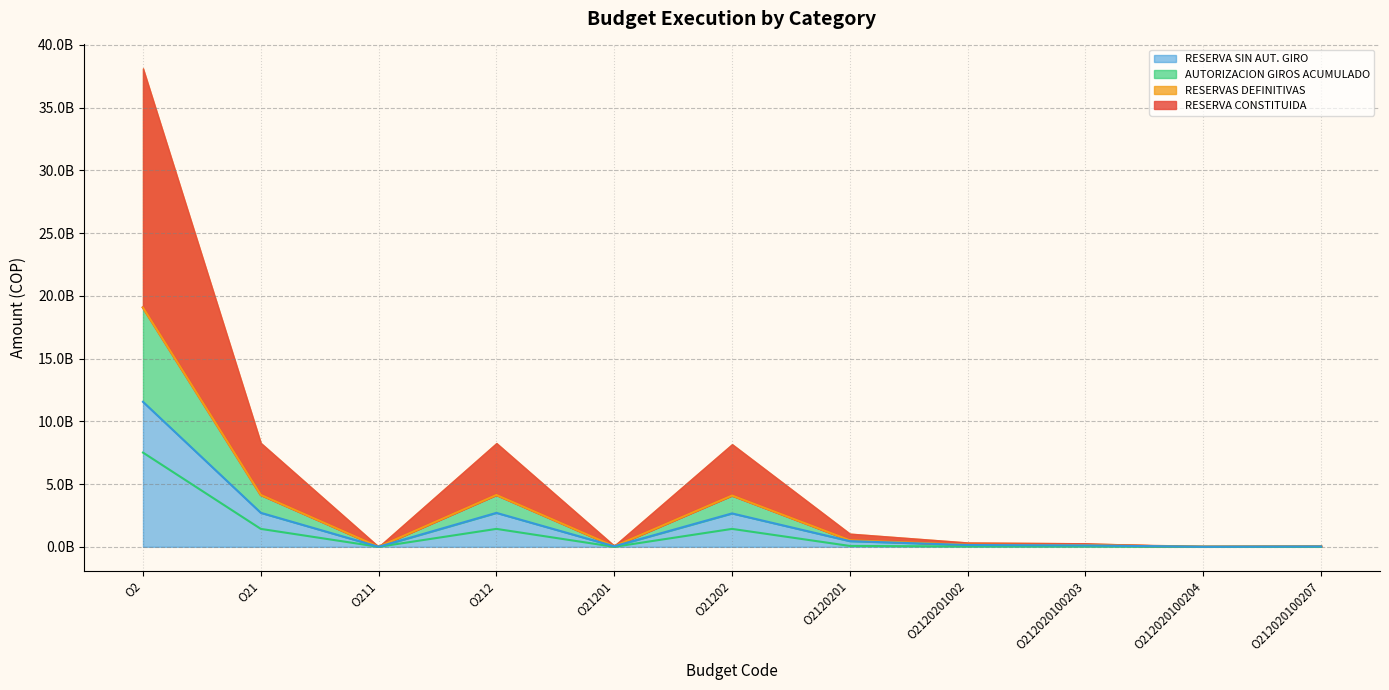

What is the greatest value displayed?

19078115503